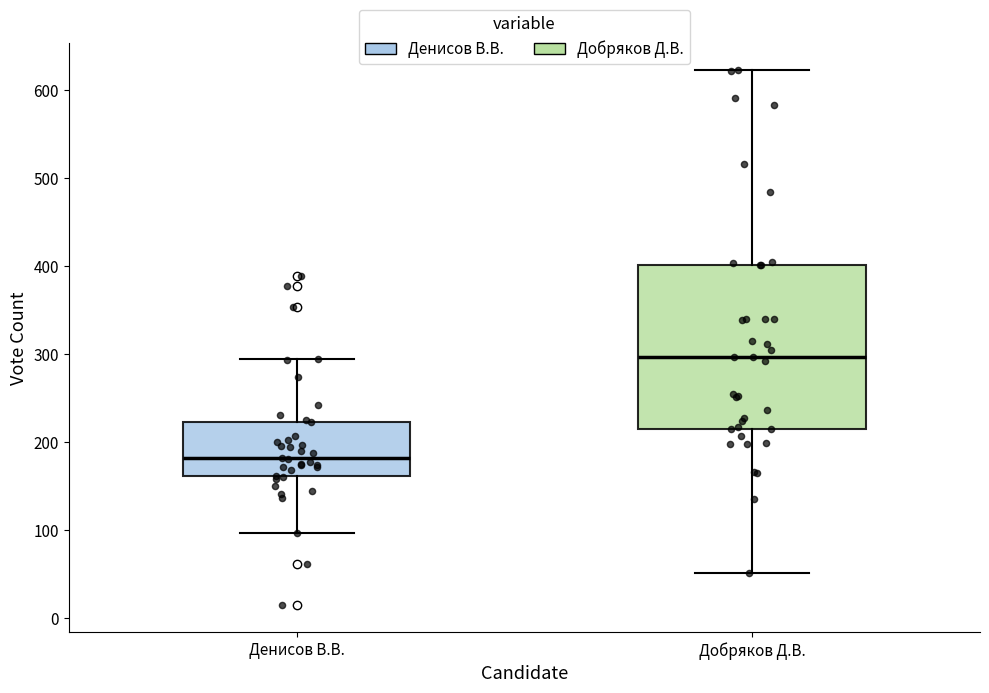

Where is the lower edge of the box for Денисов В.В. on the y-axis? The values are not printed on the chart, so give them approximately, as read against the axis.

160